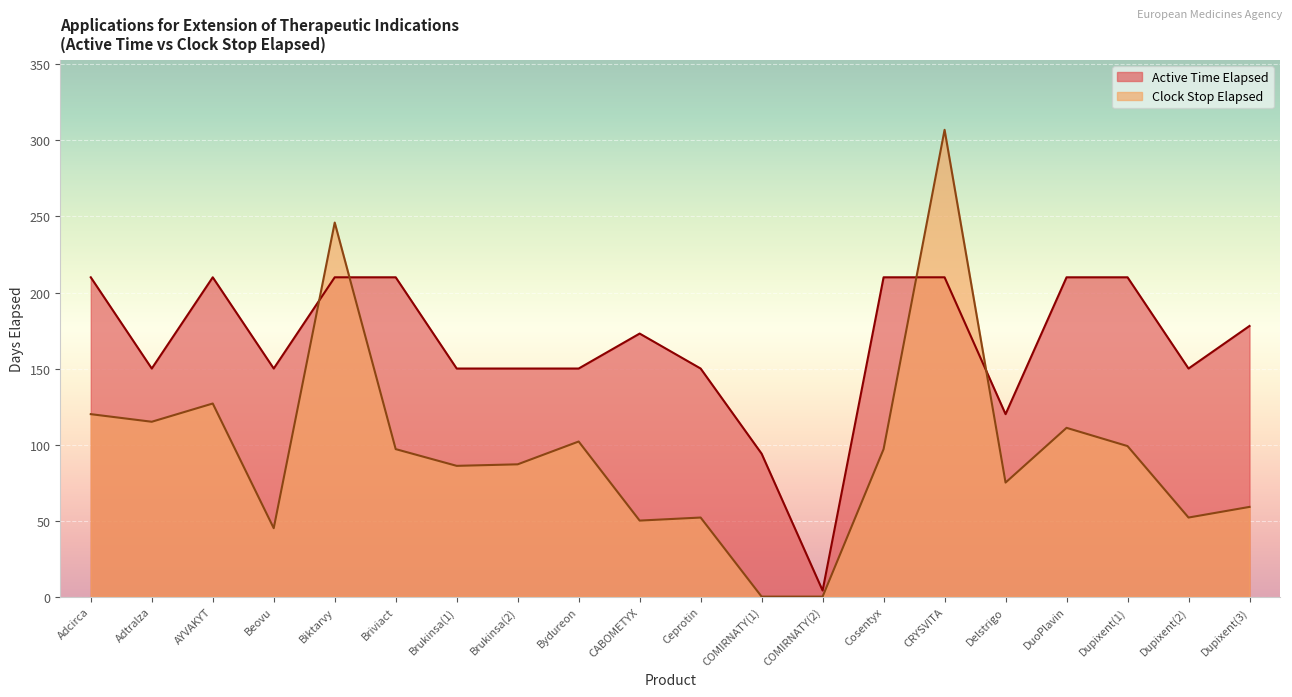

What is the value of the Clock Stop Elapsed point at the 16th from the left?

75